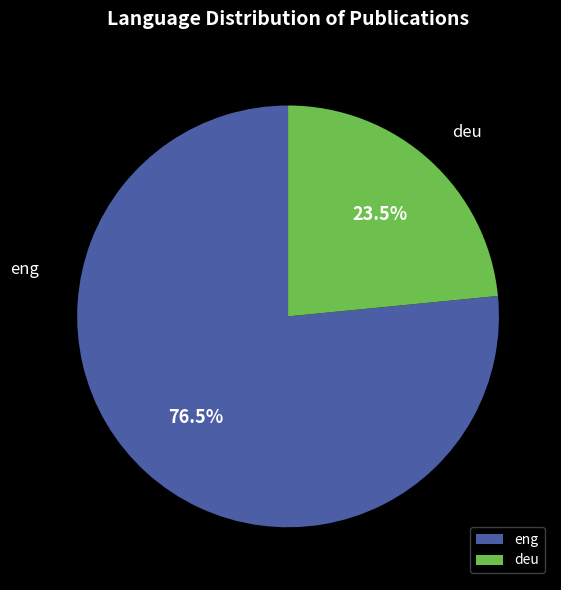

Which has a higher value, eng or deu?

eng